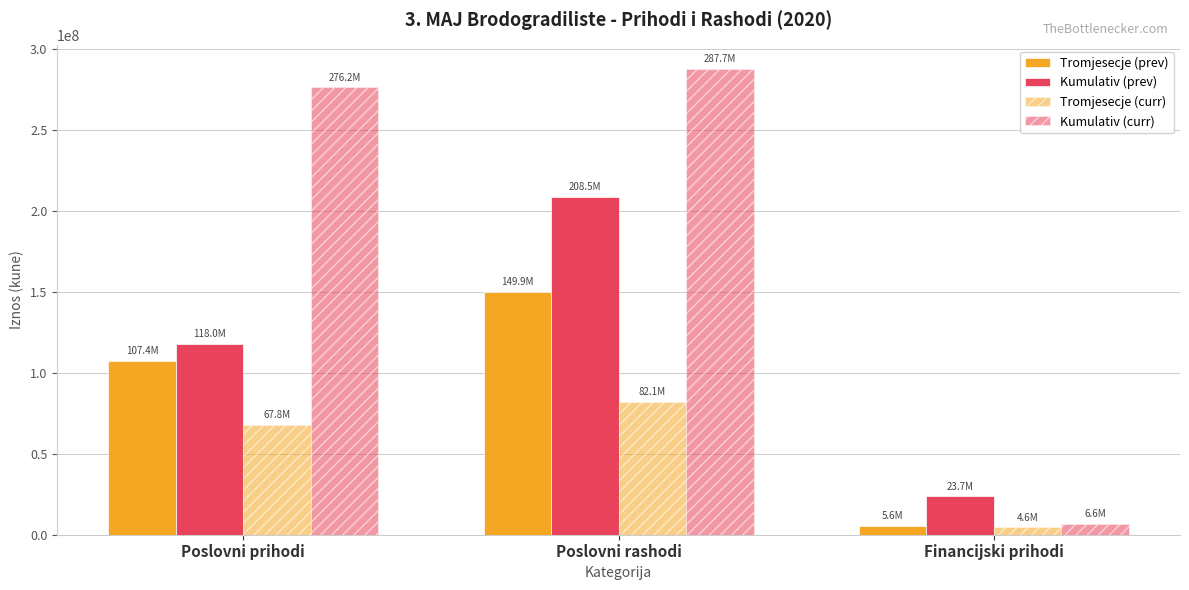

How many distinct data groups are displayed?

4